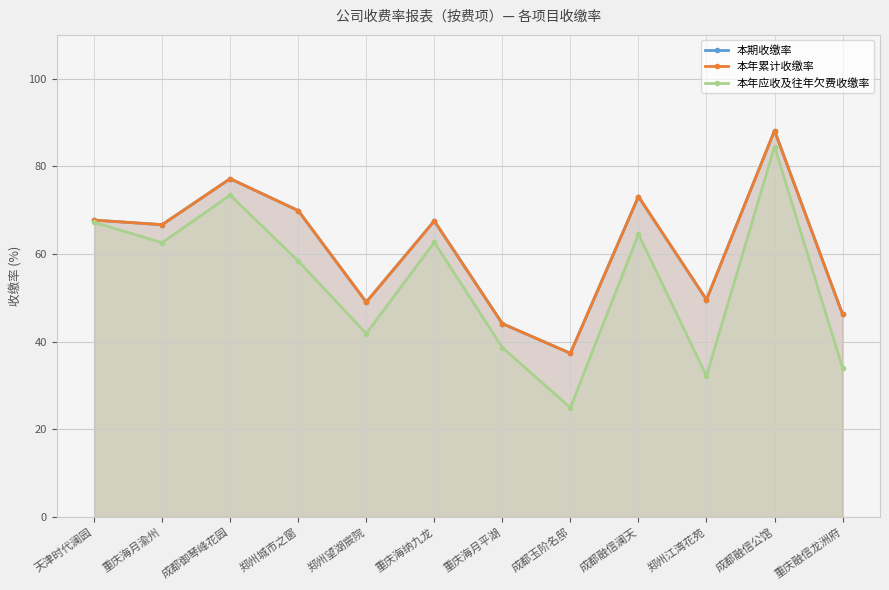

Reading right to left, what are all the values shown in this chart?

本期收缴率: 重庆融信龙洲府=46.2	成都融信公馆=88.2	郑州江湾花苑=49.6	成都融信澜天=73.1	成都玉阶名邸=37.3	重庆海月平湖=44.1	重庆海纳九龙=67.5	郑州望湖宸院=49.0	郑州城市之窗=69.9	成都御琴峰花园=77.2	重庆海月渝州=66.7	天津时代澜园=67.7
本年累计收缴率: 重庆融信龙洲府=46.2	成都融信公馆=88.2	郑州江湾花苑=49.6	成都融信澜天=73.1	成都玉阶名邸=37.3	重庆海月平湖=44.1	重庆海纳九龙=67.5	郑州望湖宸院=49.0	郑州城市之窗=69.9	成都御琴峰花园=77.2	重庆海月渝州=66.7	天津时代澜园=67.7
本年应收及往年欠费收缴率: 重庆融信龙洲府=34.0	成都融信公馆=84.5	郑州江湾花苑=32.2	成都融信澜天=64.5	成都玉阶名邸=24.9	重庆海月平湖=38.6	重庆海纳九龙=62.7	郑州望湖宸院=41.8	郑州城市之窗=58.4	成都御琴峰花园=73.4	重庆海月渝州=62.6	天津时代澜园=67.2